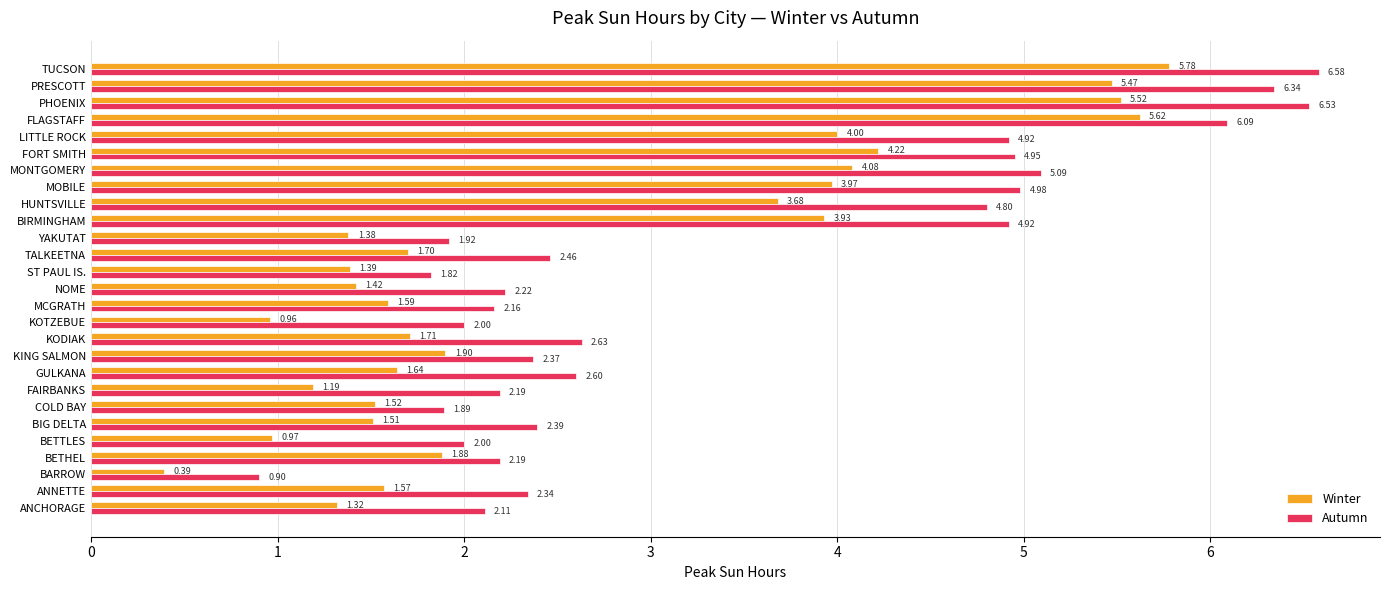

What is the sum of the Autumn values at KOTZEBUE and NOME?

4.2